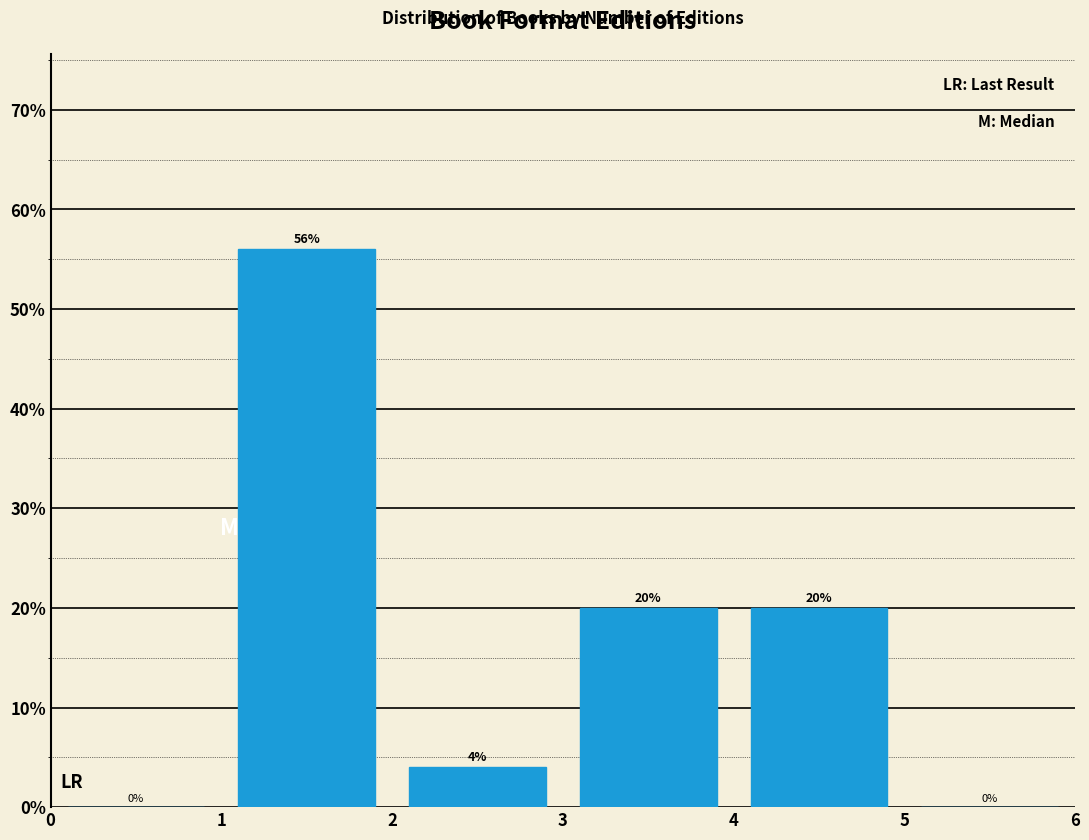

Reading left to right, transcribe this chart: for each bar, give the range it covers on the x-axis and its height.

0 to 1: 0
1 to 2: 56
2 to 3: 4
3 to 4: 20
4 to 5: 20
5 to 6: 0